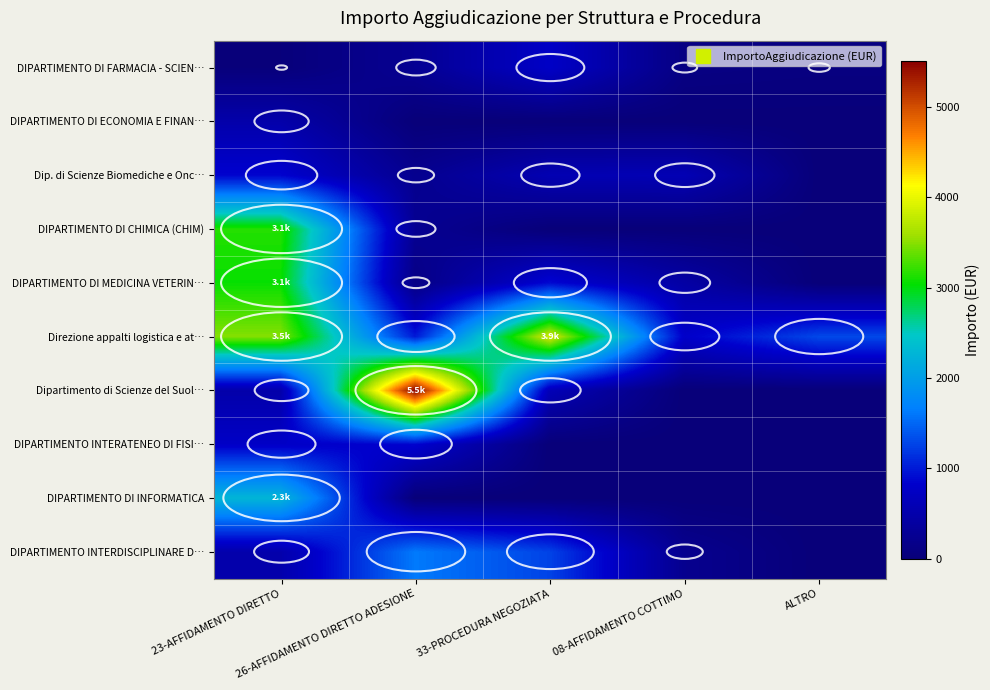

At how many categories does at least one series exceed 817?

4